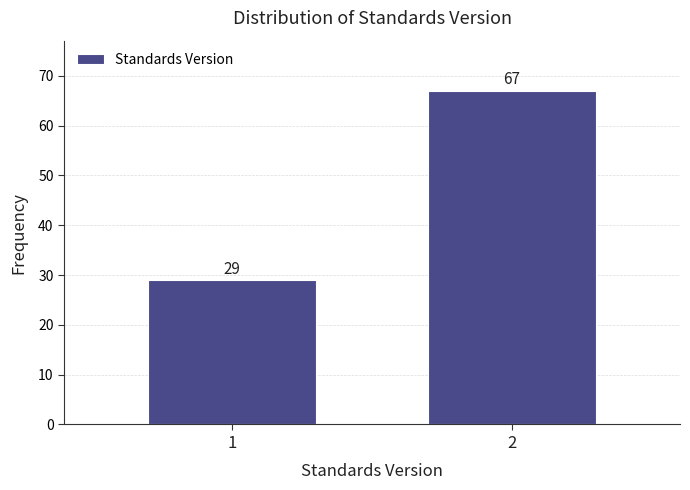

Reading right to left, extract all data points from this chart.

2=67	1=29